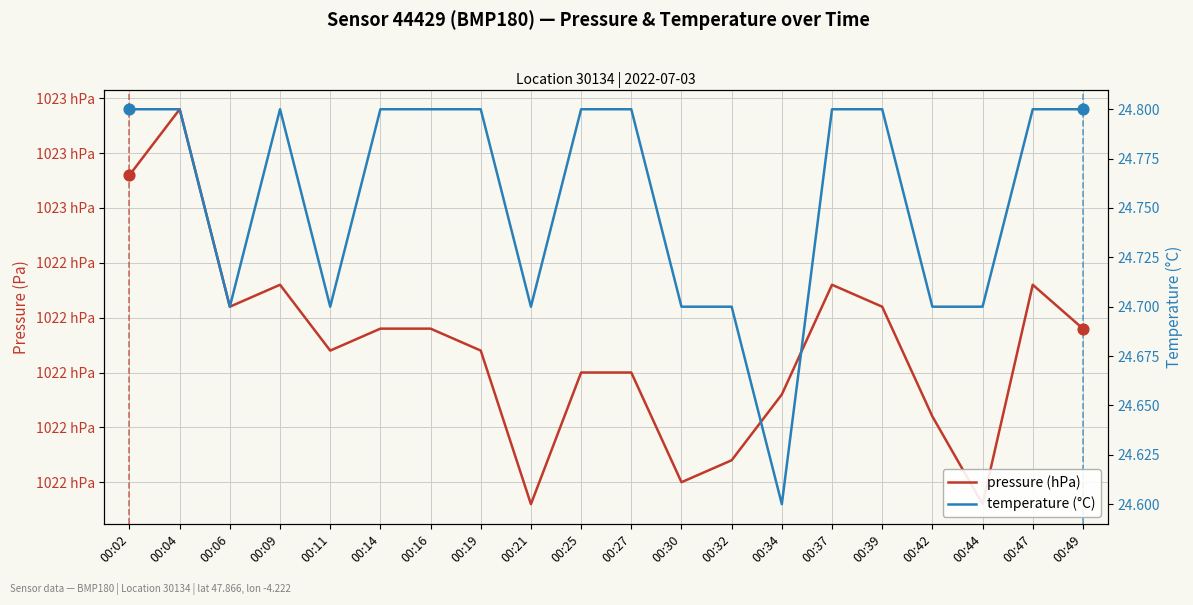

What are all the series names shown in the legend?

pressure, temperature